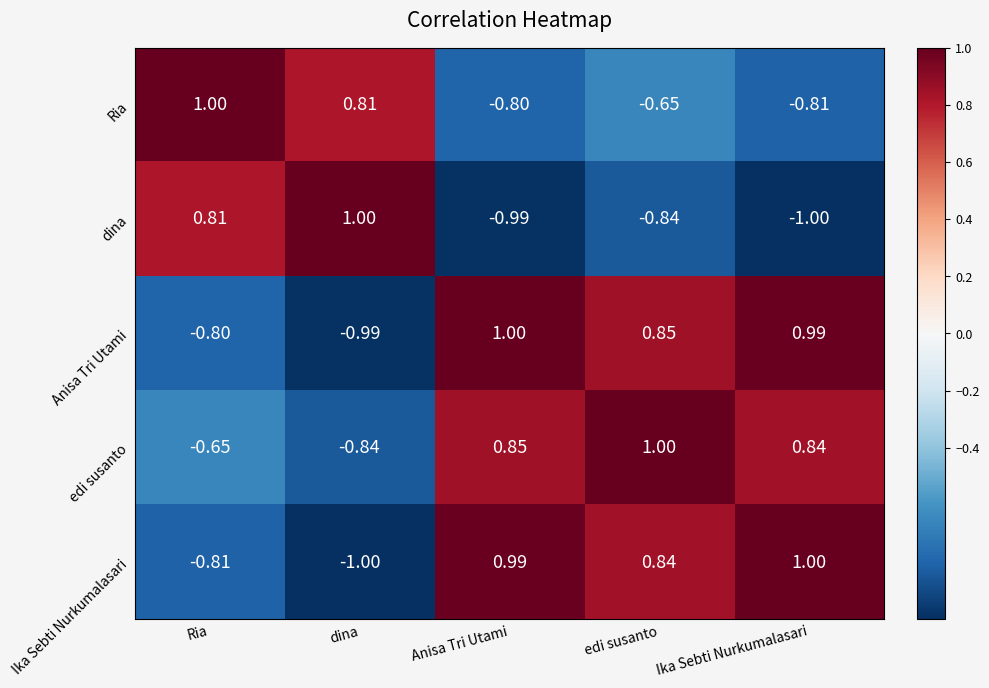

Which category has the lowest value in the Ika Sebti Nurkumalasari series?

dina